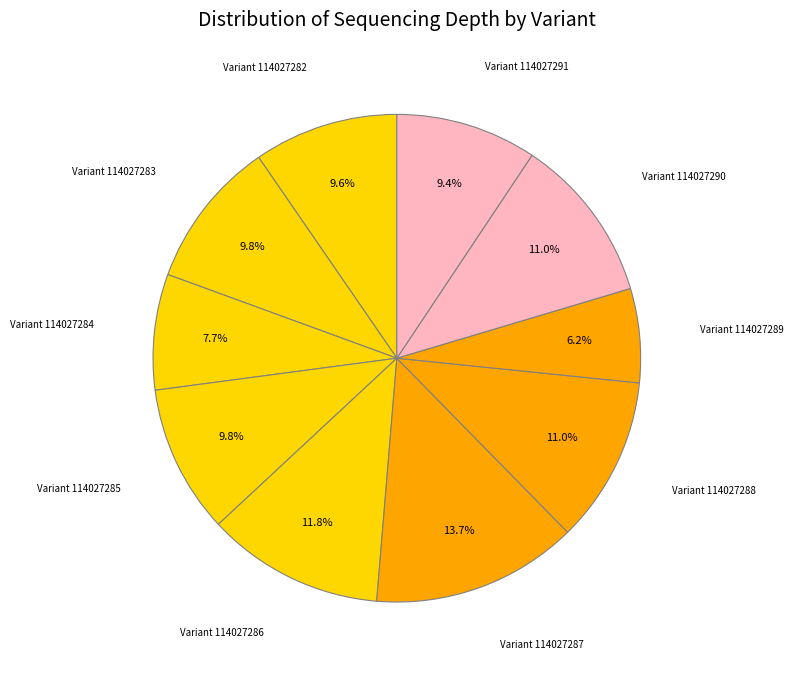

Is there a majority slice in this chart?

No